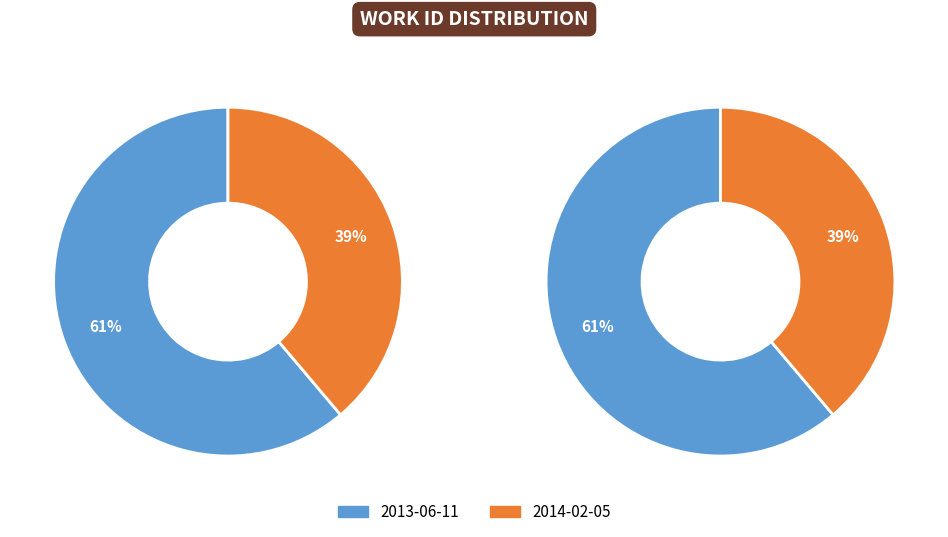

Rank the categories by value from lowest to highest.

2014-02-05, 2013-06-11